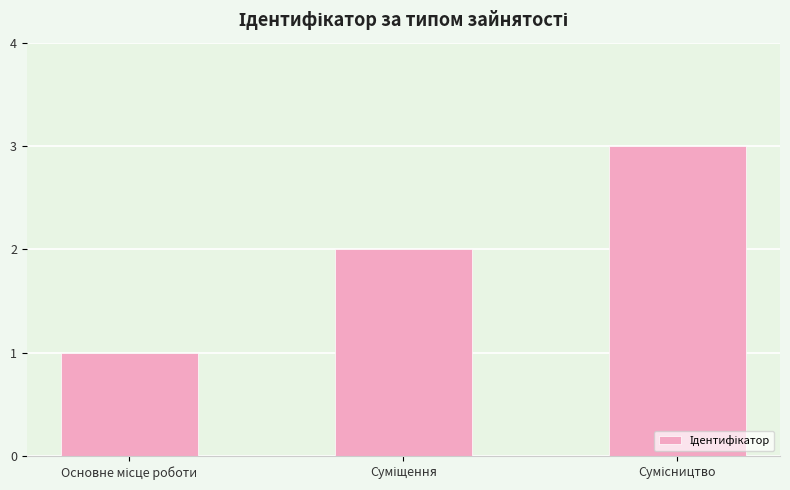

What is the sum of all values?

6